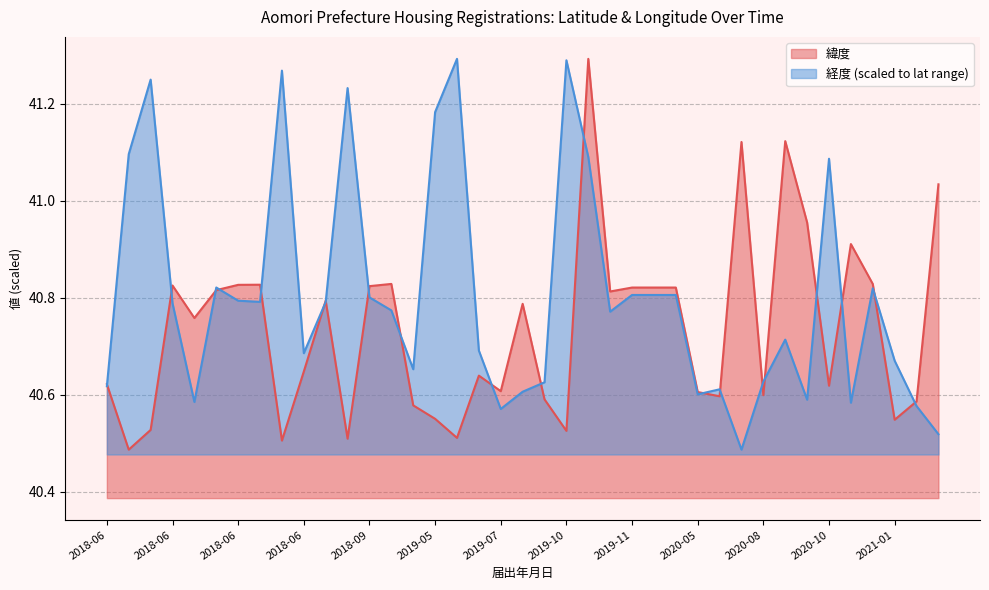

How many interior local peaks does the 緯度 series have?

10